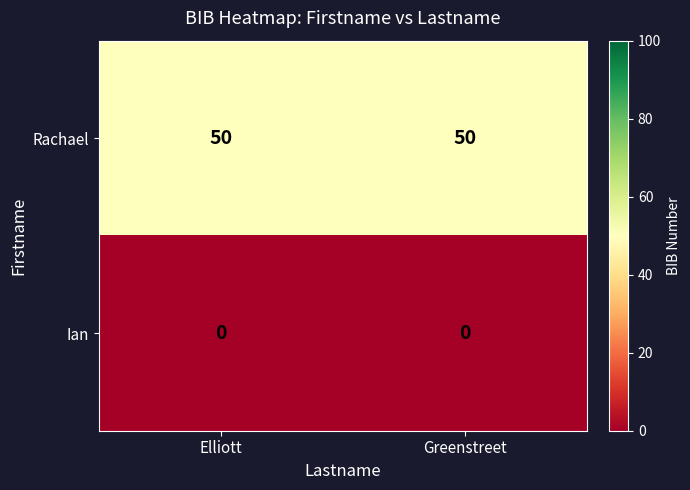

Reading left to right, list all the values displayed in this chart.

Rachael: Elliott=50	Greenstreet=50
Ian: Elliott=0	Greenstreet=0